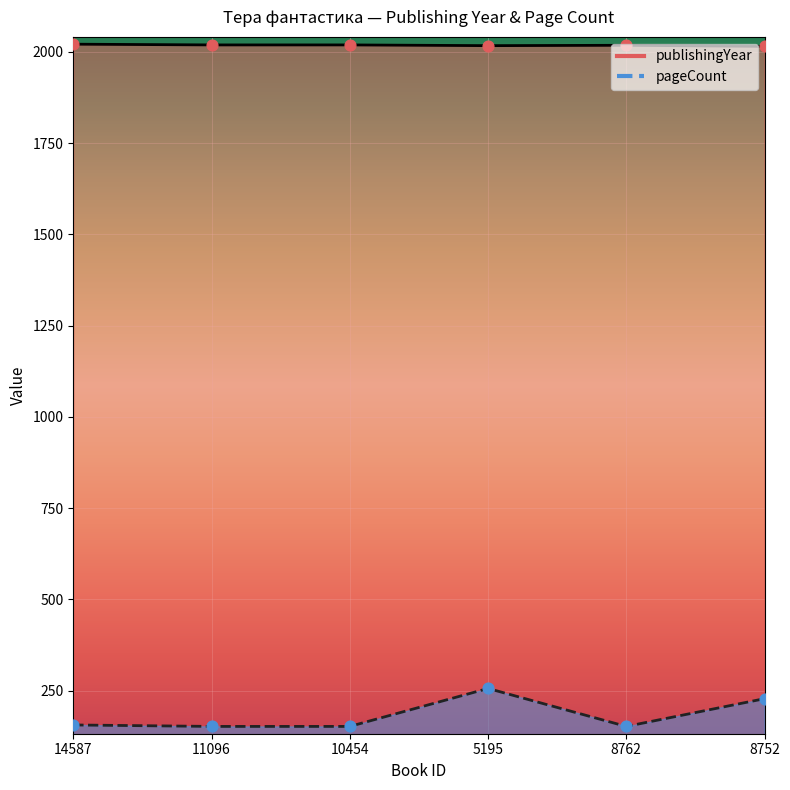

Which series contains the lowest Y value?

pageCount